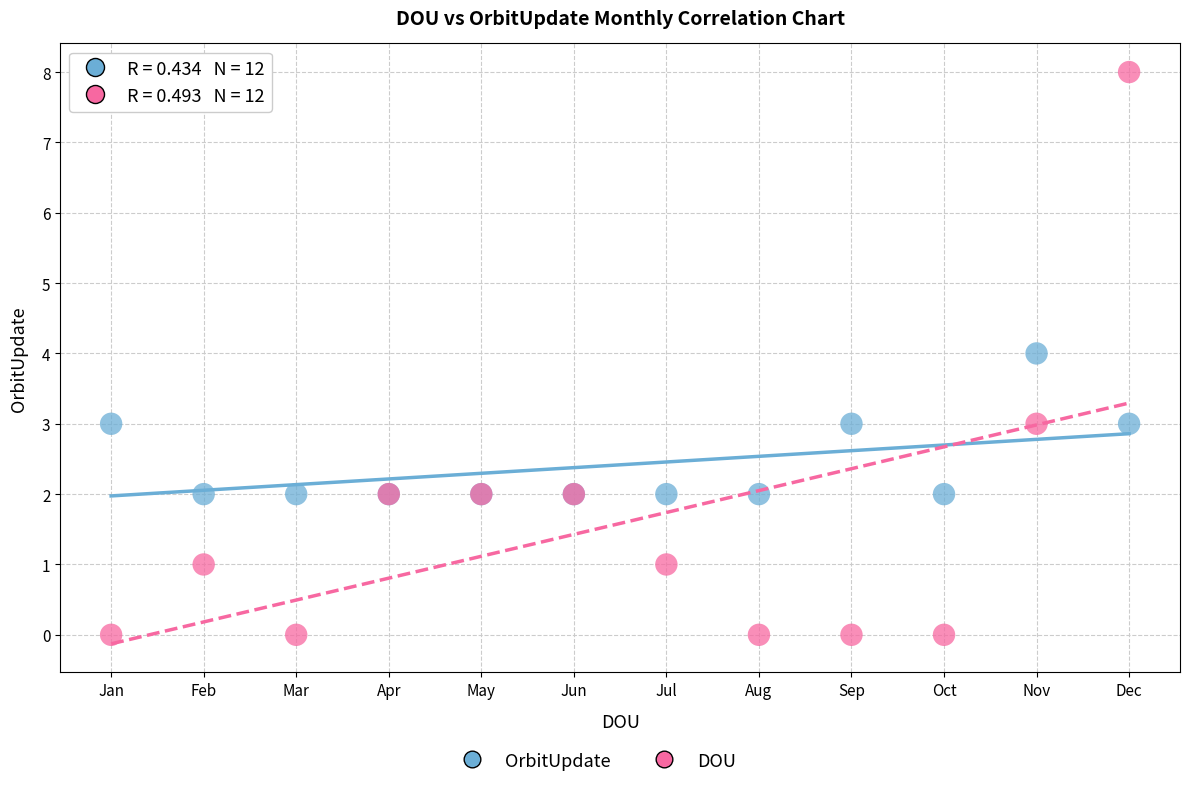

Which series has the widest spread of Y values?

DOU